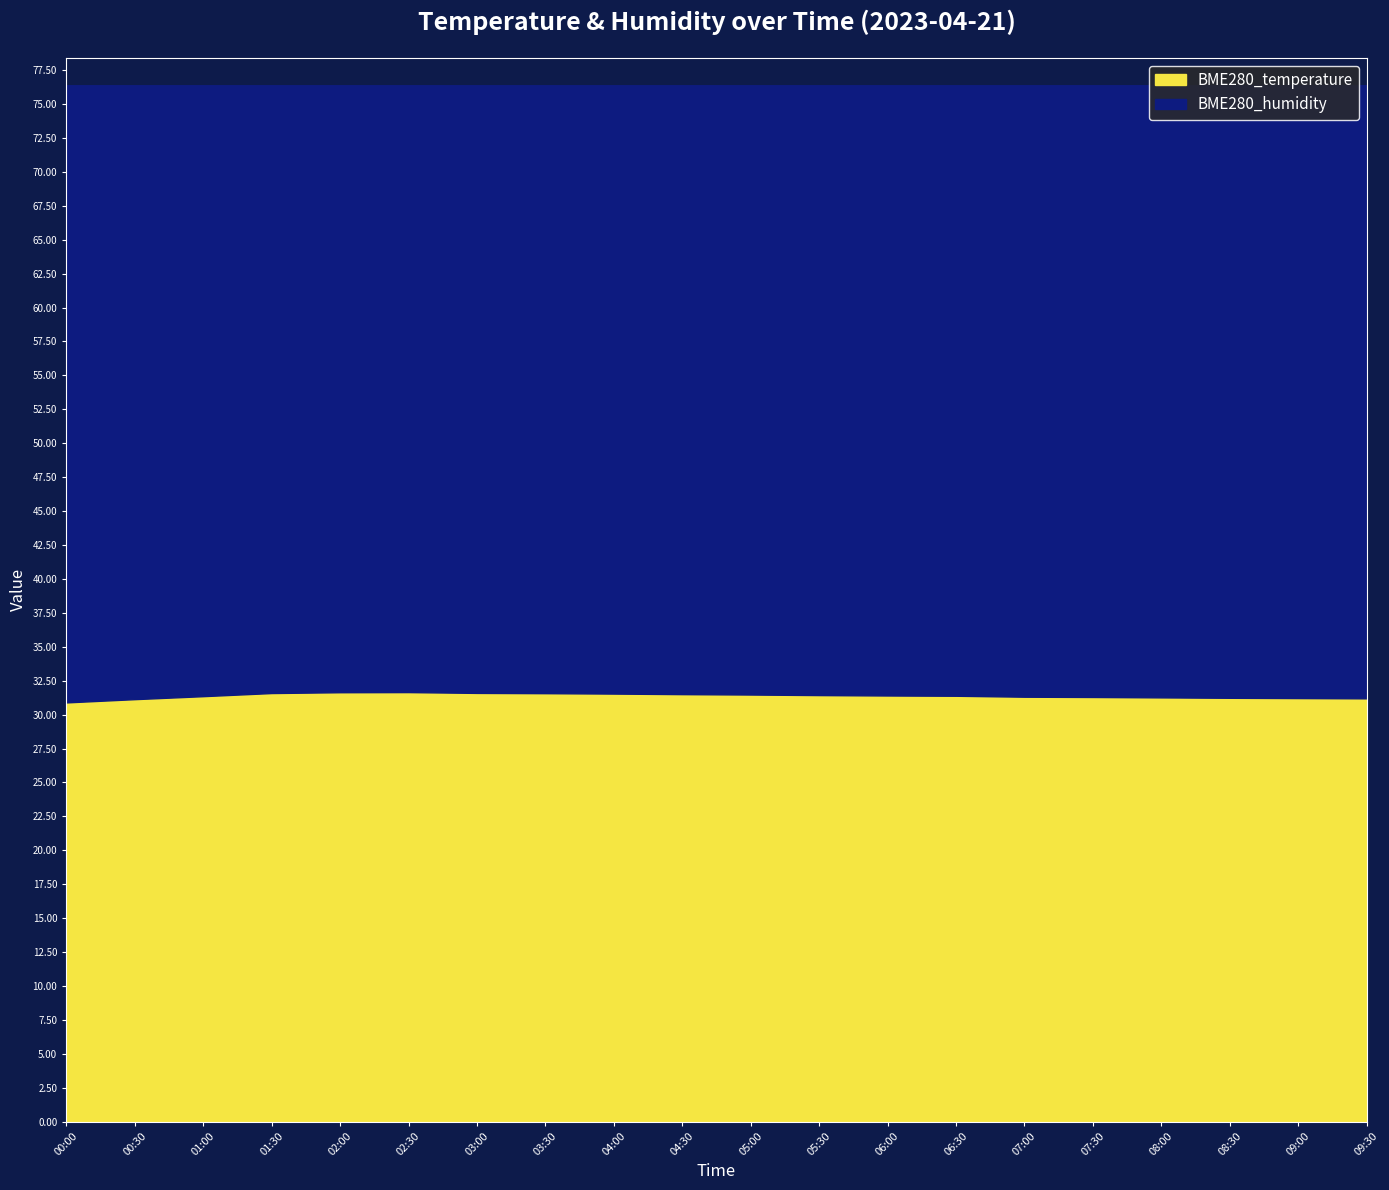

What is the smallest value displayed?

30.9